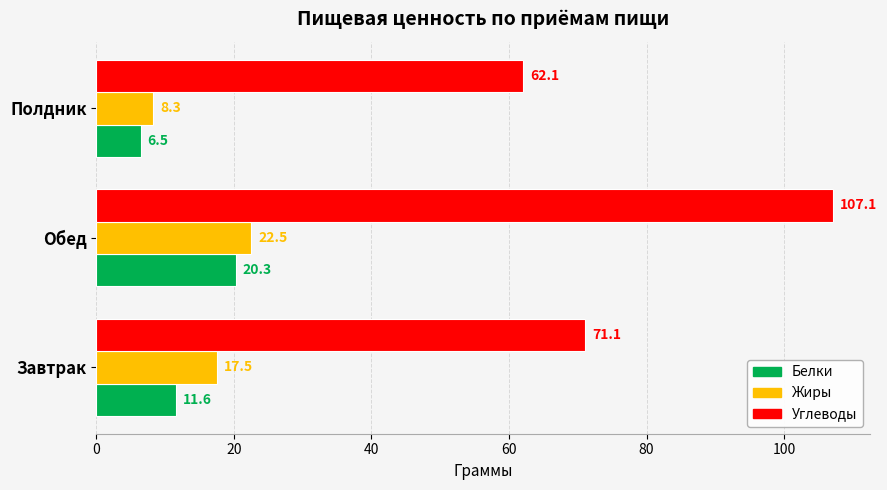

The value of Углеводы at Обед is 107.1. True or false?

True